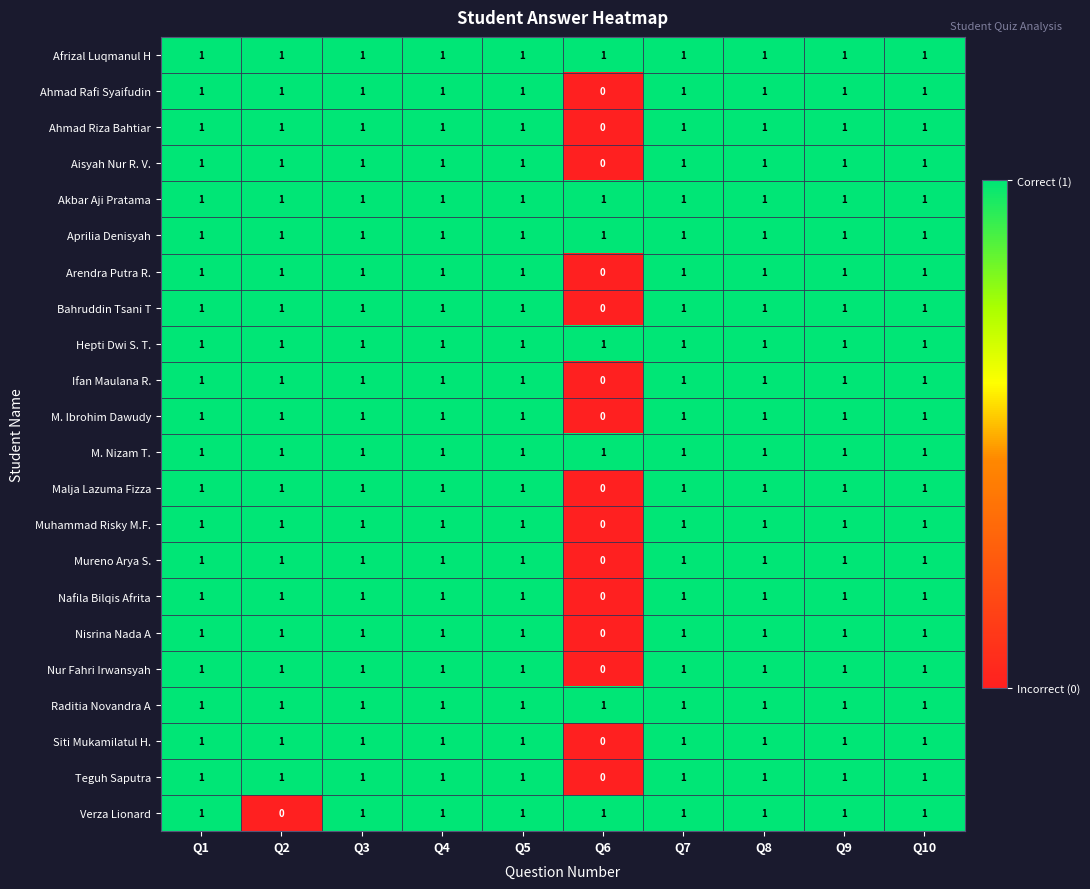

Is it true that Hepti Dwi S. T. equals 1 at Q1?

True